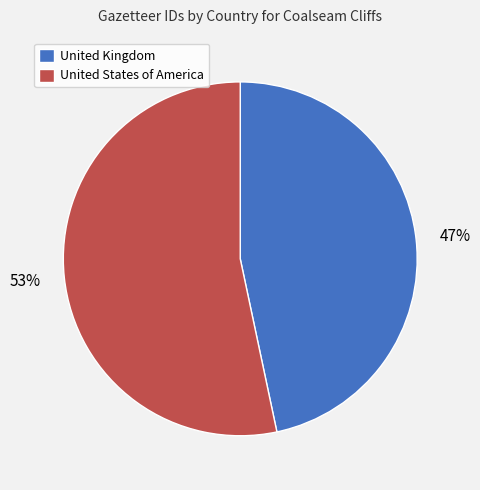

Is it true that United Kingdom is 47% of the pie?

True